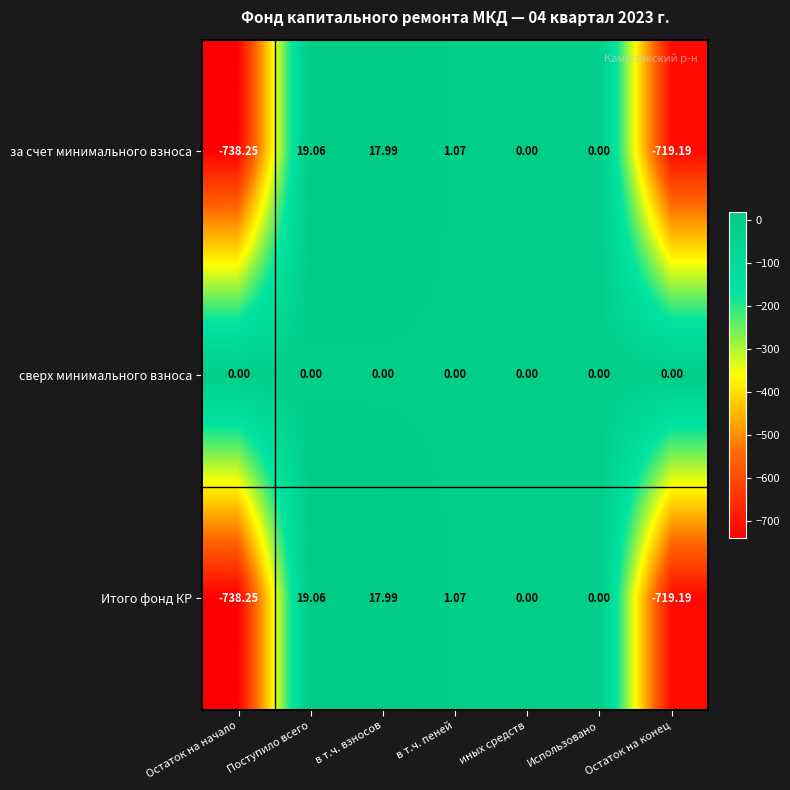

At which label does Итого фонд КР first exceed 0?

Поступило всего